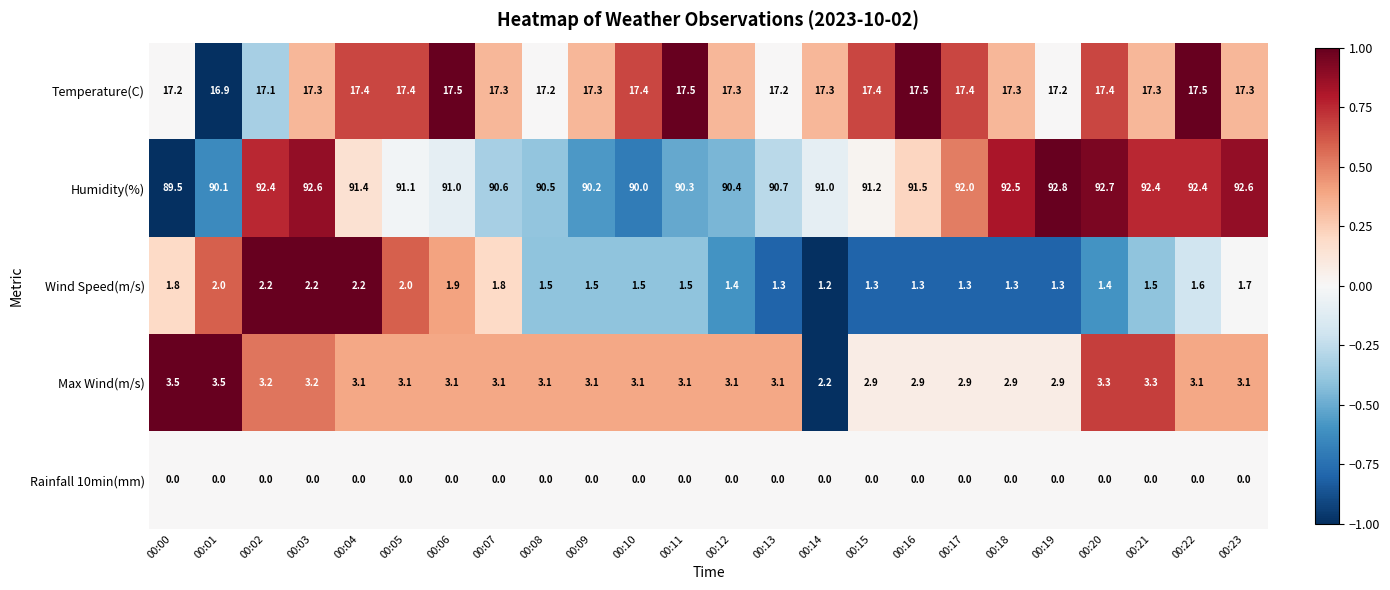

At which category is the sum across all series the highest?

00:03